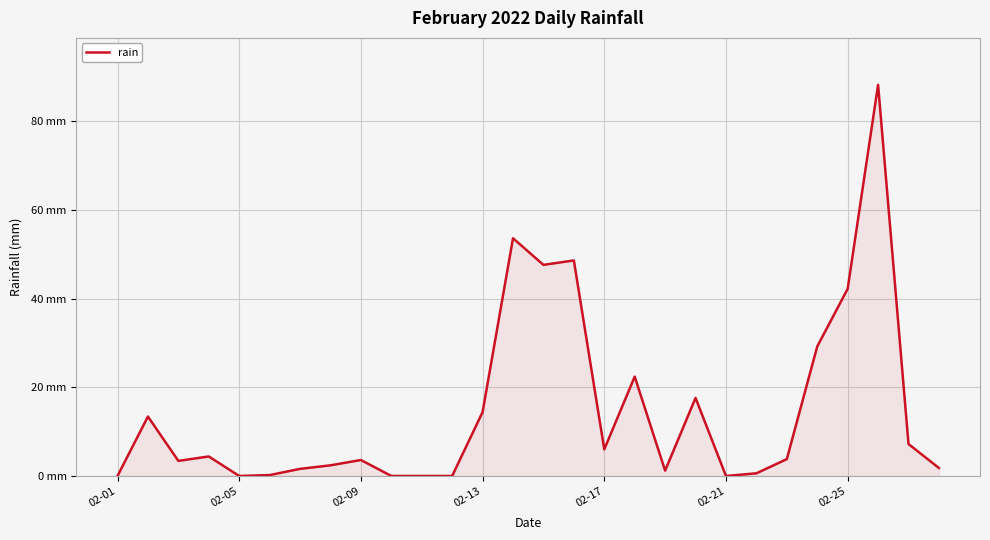

Is this an area chart (filled region under the line)?

Yes